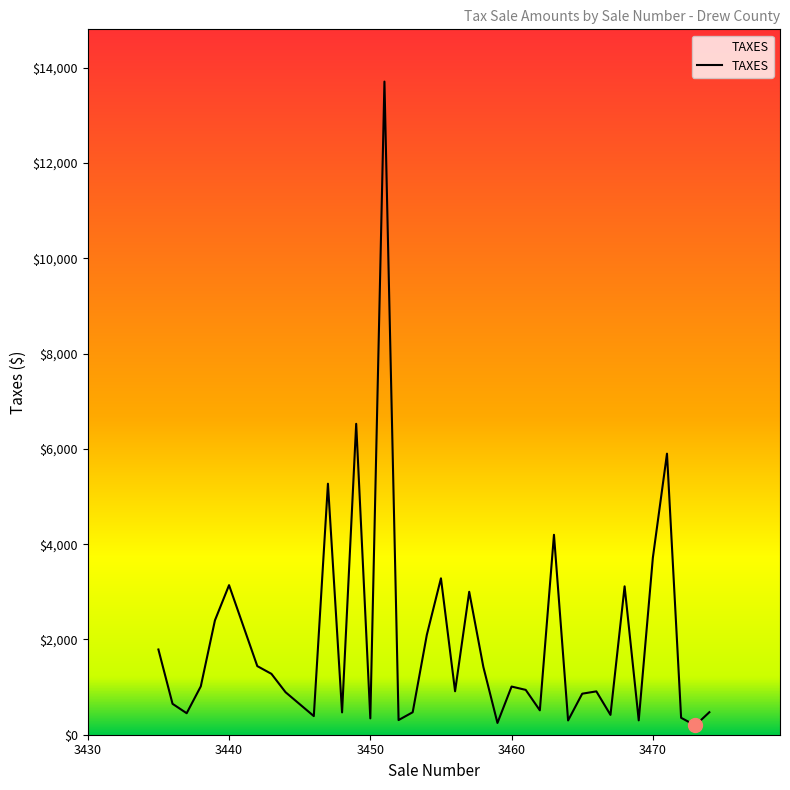

How many lines are shown in the chart?

1